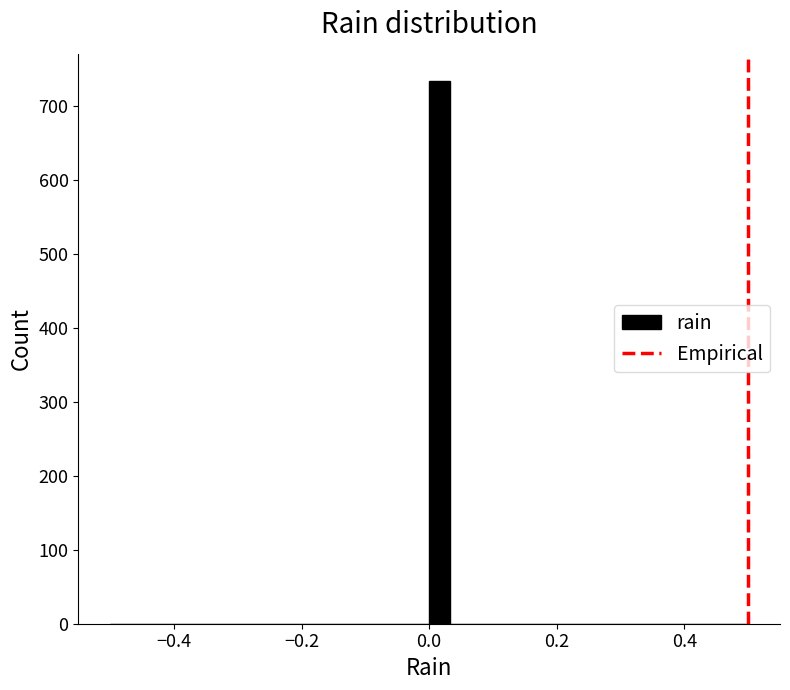

Around what value on the x-axis is the tallest bar? Give the approximate position of its centre, as read against the axis.

0.02